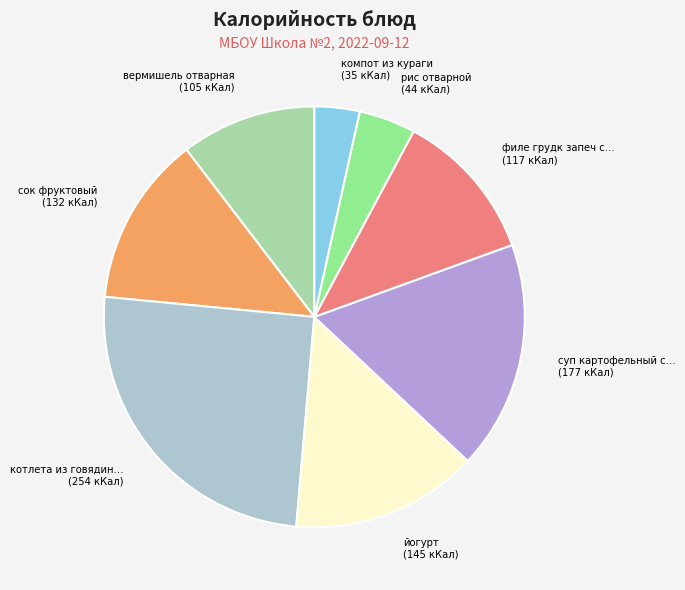

Is there a majority slice in this chart?

No